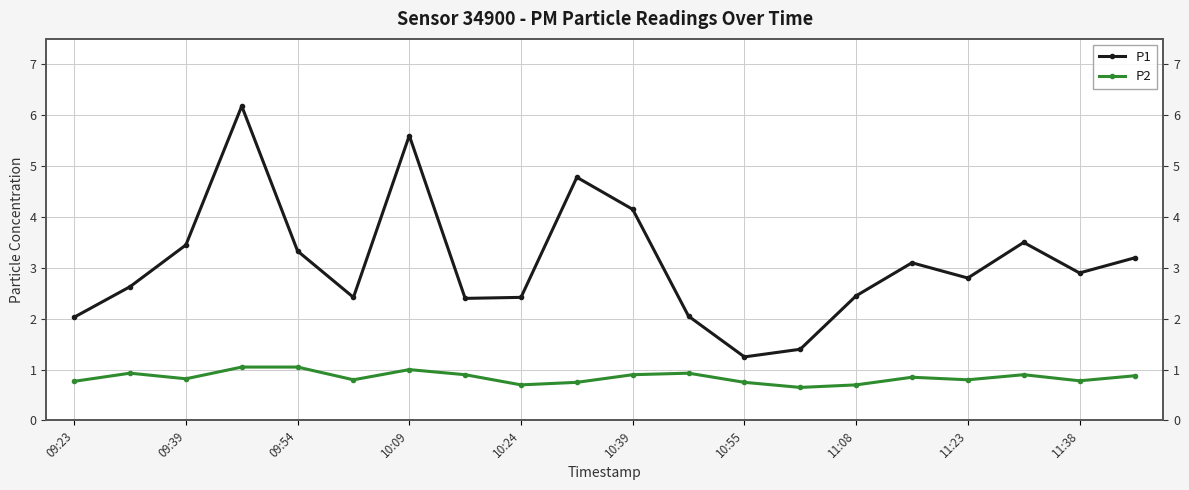

At 11:38, list the series in order from smallest to largest.

P2, P1